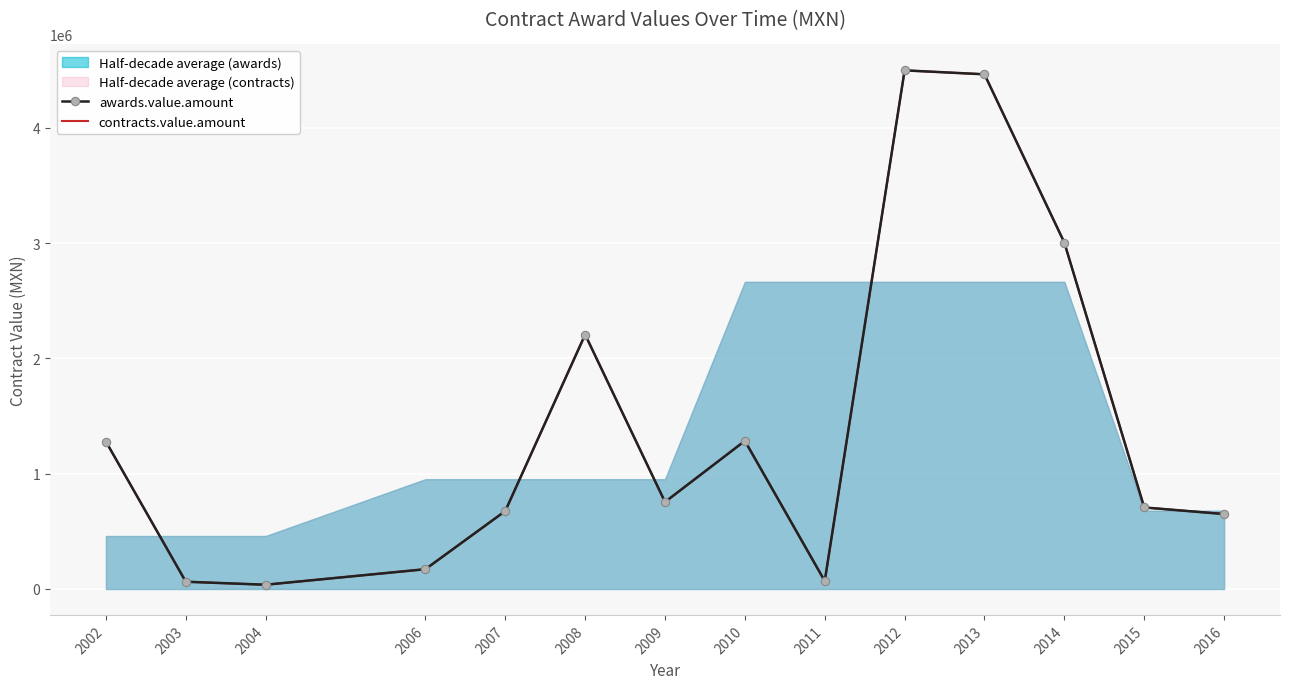

List the labels in order of awards.value.amount value, smallest first.

2004, 2003, 2011, 2006, 2016, 2007, 2015, 2009, 2002, 2010, 2008, 2014, 2013, 2012